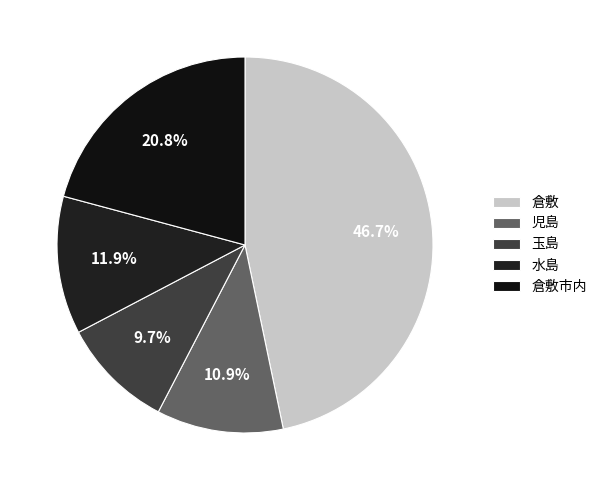

Which category has the biggest portion of the pie?

倉敷